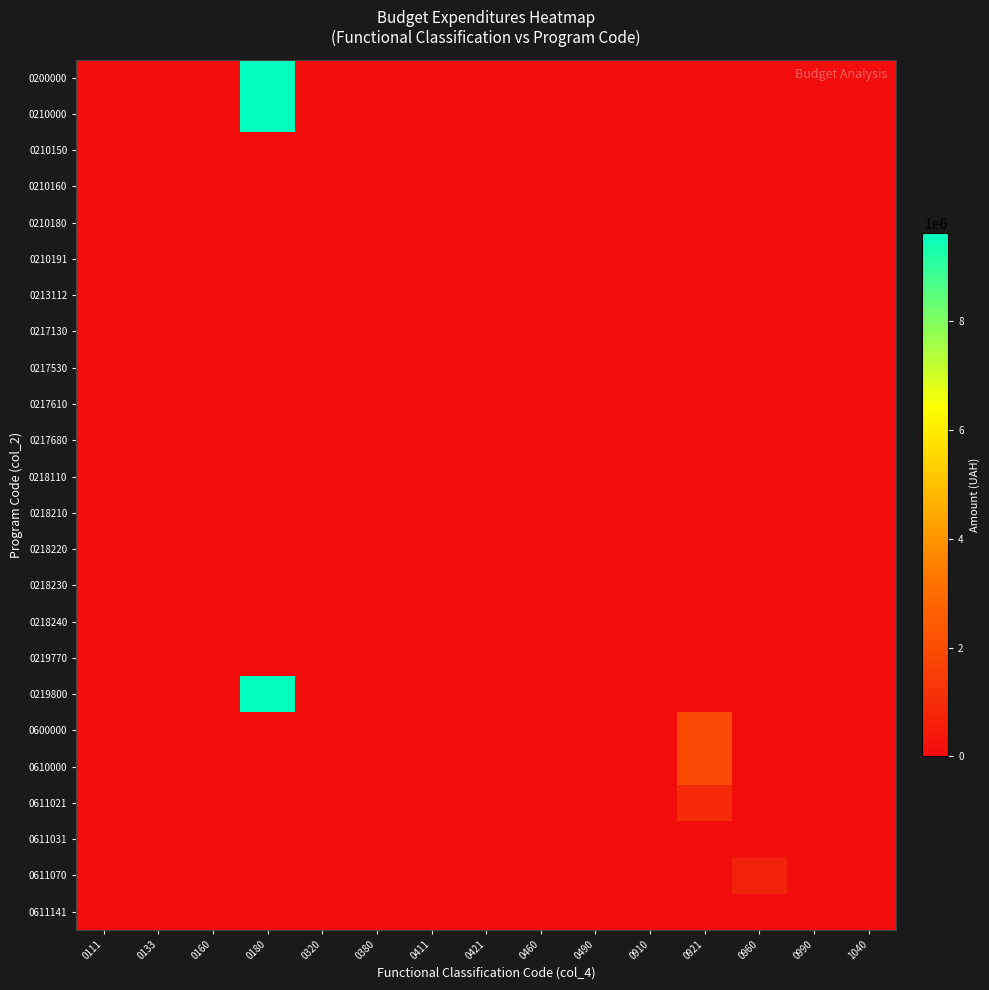

What is the difference between the highest and lowest values at 0960?

667936.0